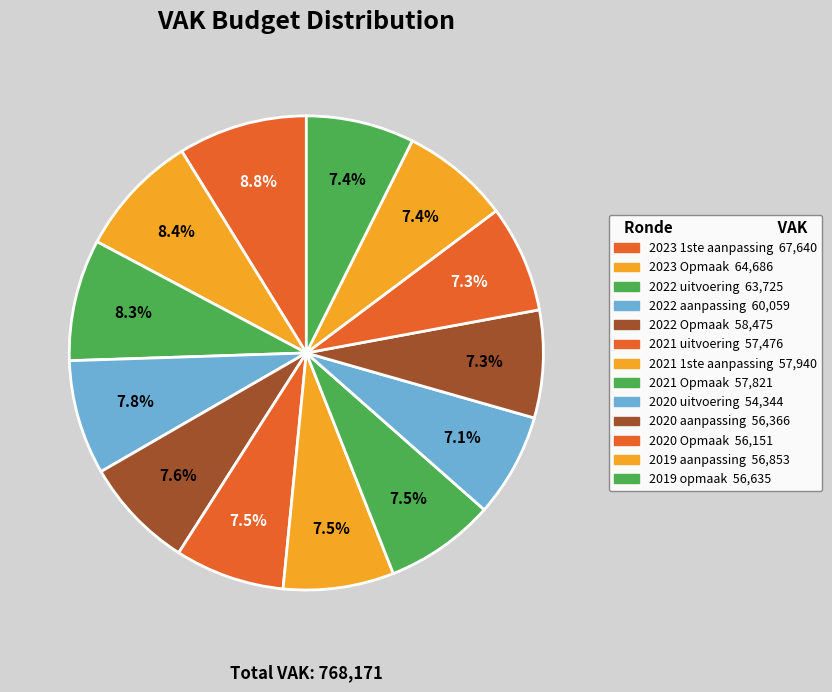

Does any single category account for the majority?

No